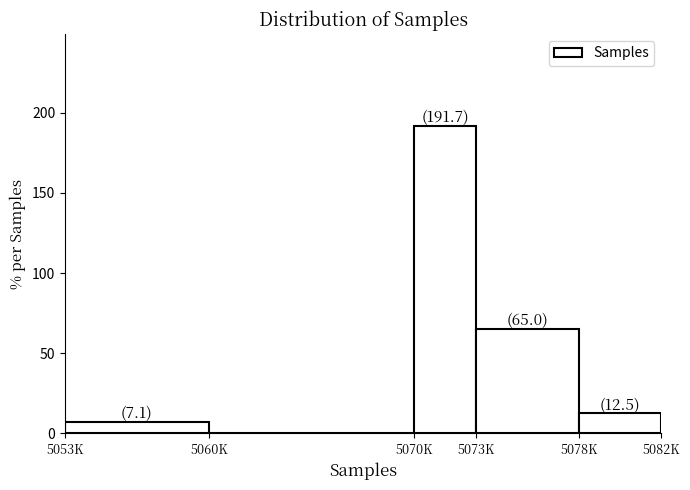

Reading left to right, what are all the values shown in this chart?

5053K=7.1	5060K=0.0	5070K=191.7	5073K=65.0	5078K=12.5